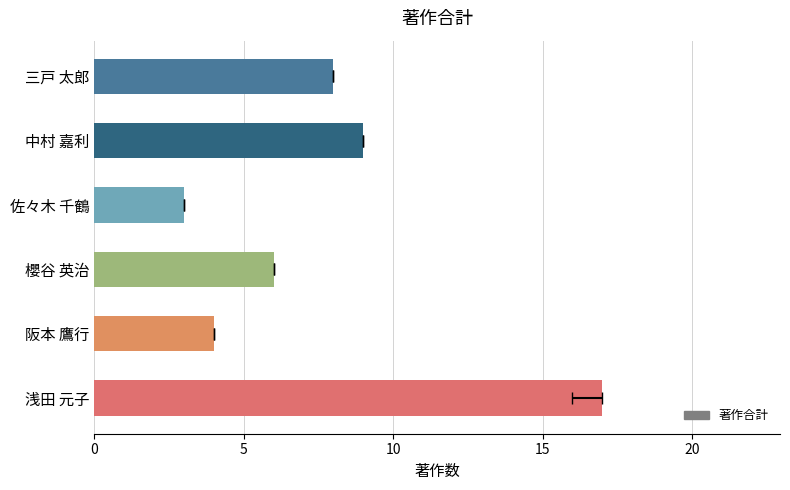

Are the bars horizontal?

Yes